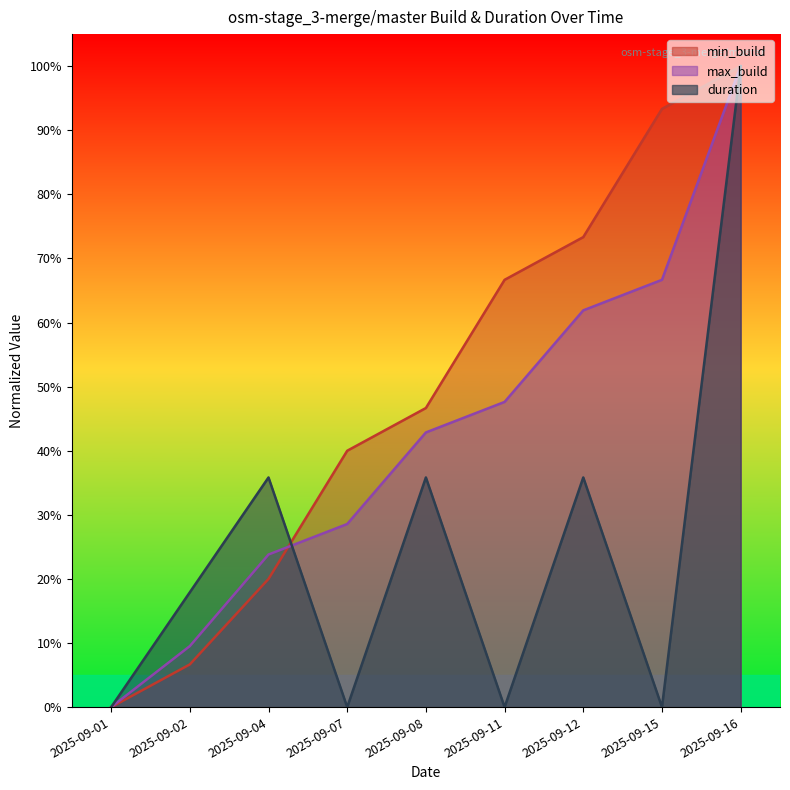

What is the value of the max_build point at the 8th from the left?

66.7